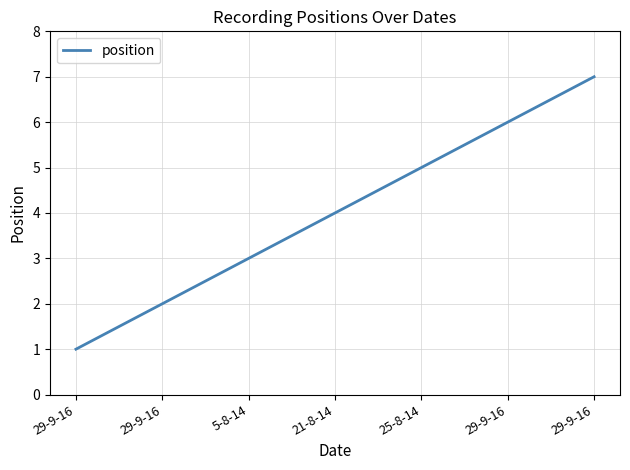

Reading left to right, what are all the values shown in this chart?

29-9-16=1	29-9-16=2	5-8-14=3	21-8-14=4	25-8-14=5	29-9-16=6	29-9-16=7